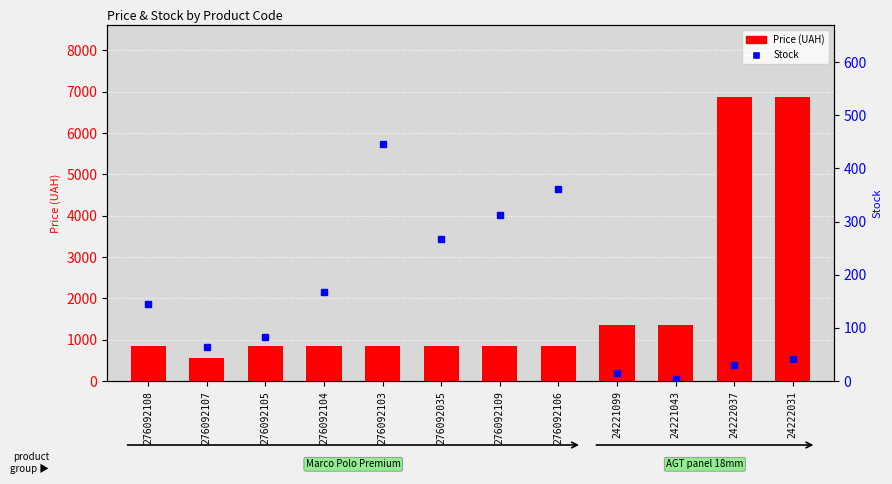

At which category does the chart reach its minimum across all series?

24221043